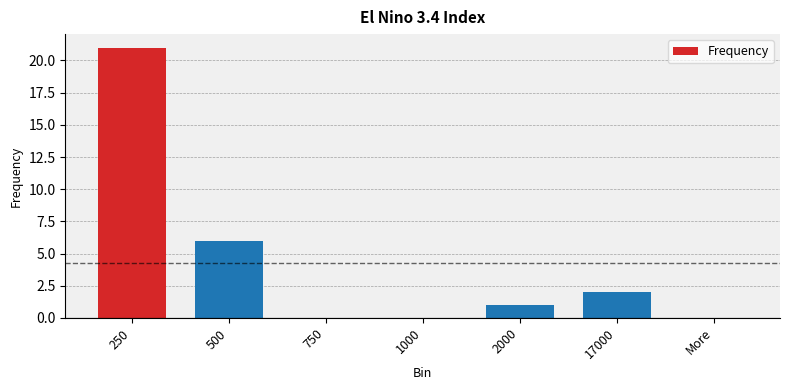

What is the average value?

4